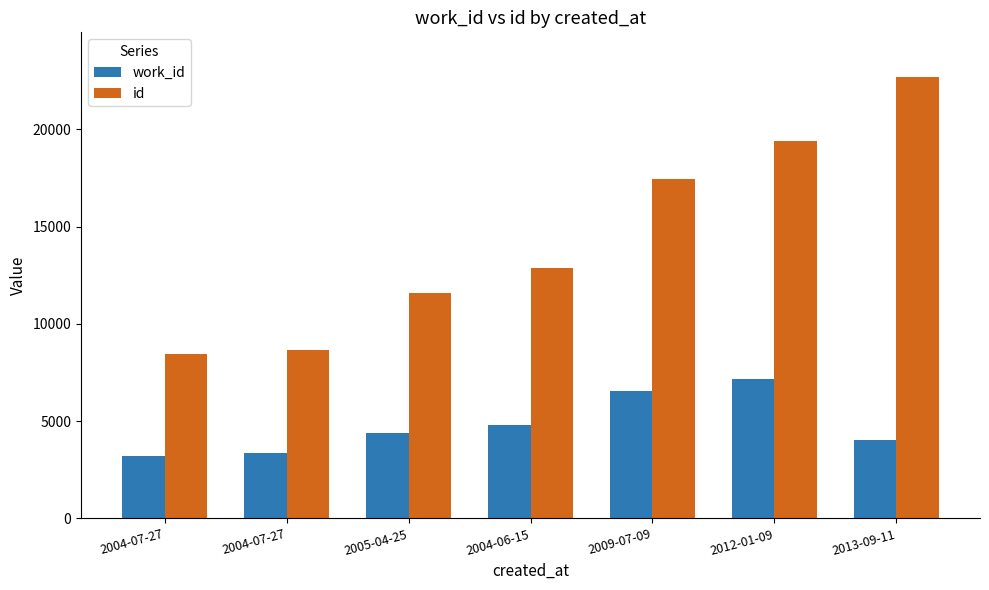

How many values in the work_id series are below 4386?

3